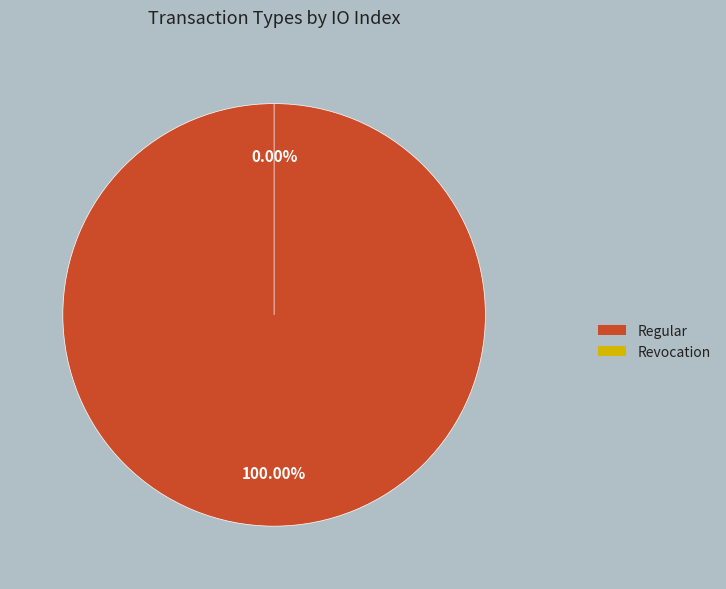

To the nearest percent, what is the difference between the largest and smallest slice percentages?

100%